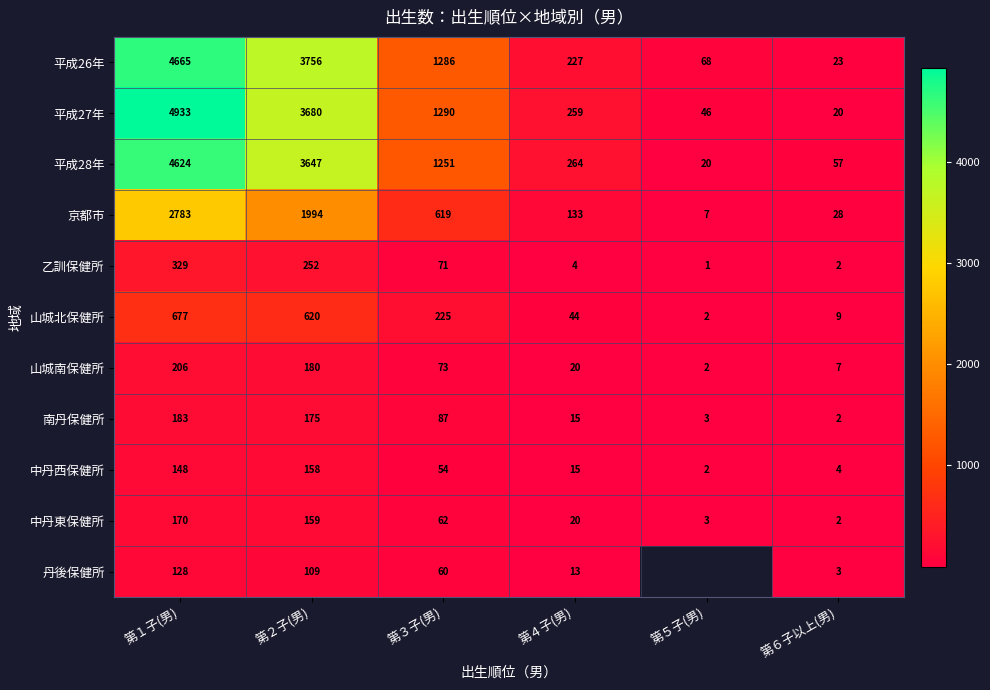

How many data points in 乙訓保健所 are less than 71?

3